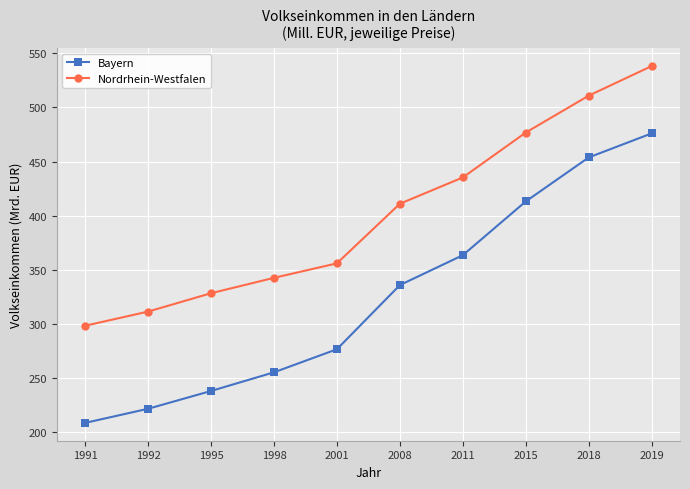

True or false: Nordrhein-Westfalen and Bayern cross at least once.

False